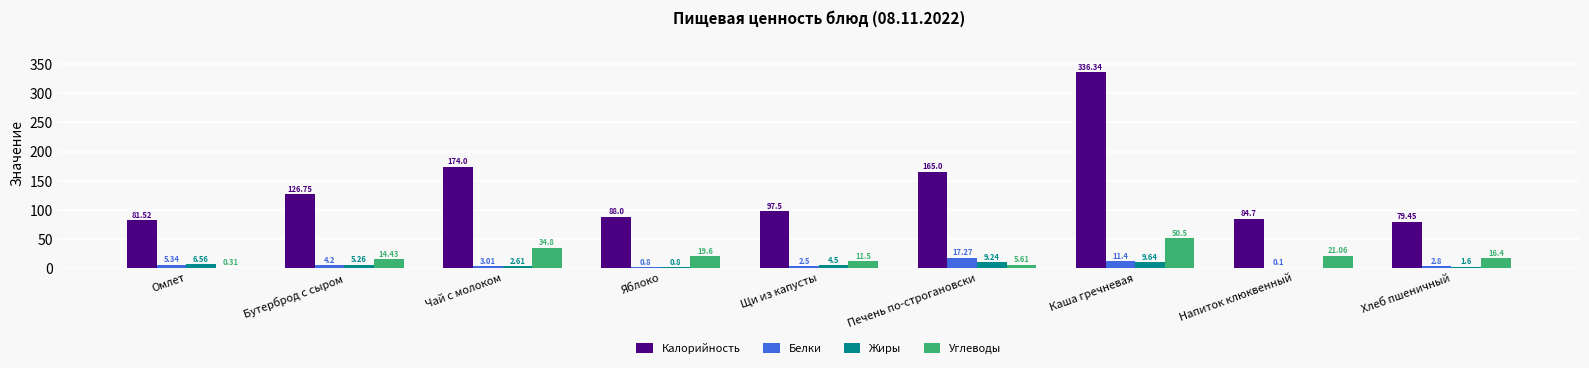

At which label does Калорийность reach its peak?

Каша гречневая